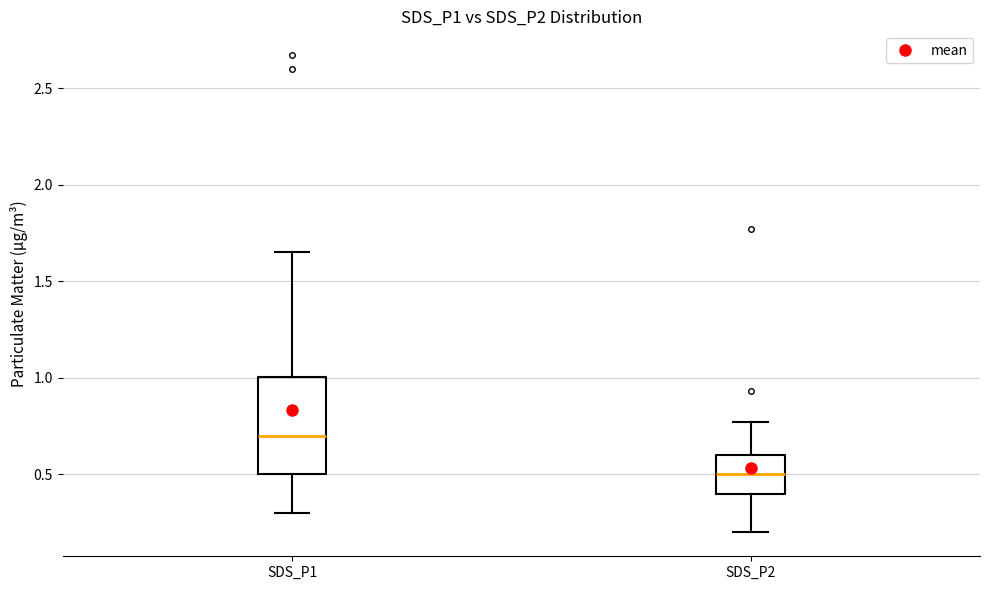

Reading left to right, read every box against the y-axis: the position of its median line, the range the box covers, and the ends of its whiskers. The values are not printed on the chart, so give them approximately, as read against the axis.

SDS_P1: median 0.70, box 0.50 to 1.00, whiskers 0.30 to 1.65
SDS_P2: median 0.50, box 0.40 to 0.60, whiskers 0.20 to 0.75